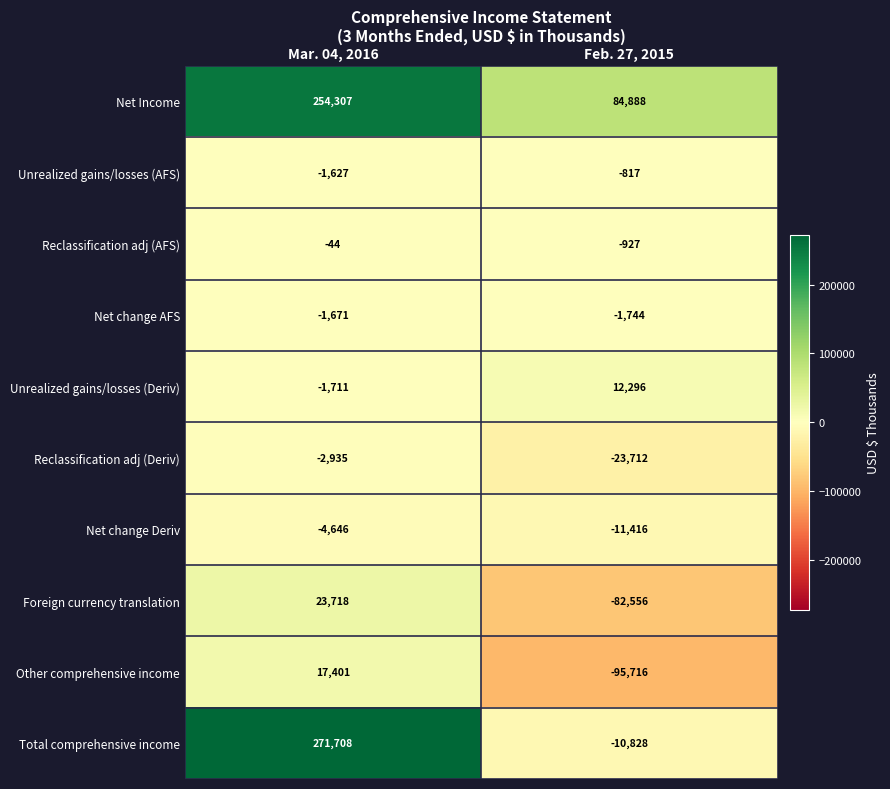

At which label is Unrealized gains/losses (Deriv) closest to 5292?

Mar. 04, 2016